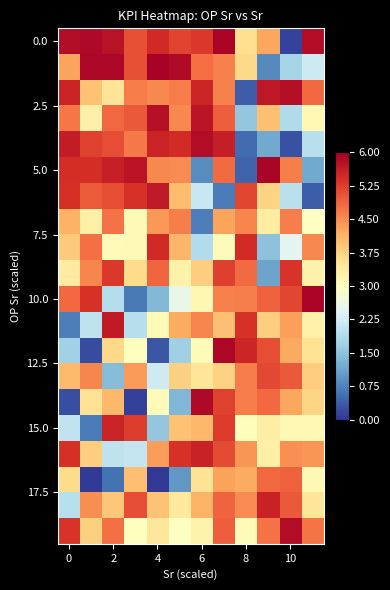

Count the number of data series in this chart.

20